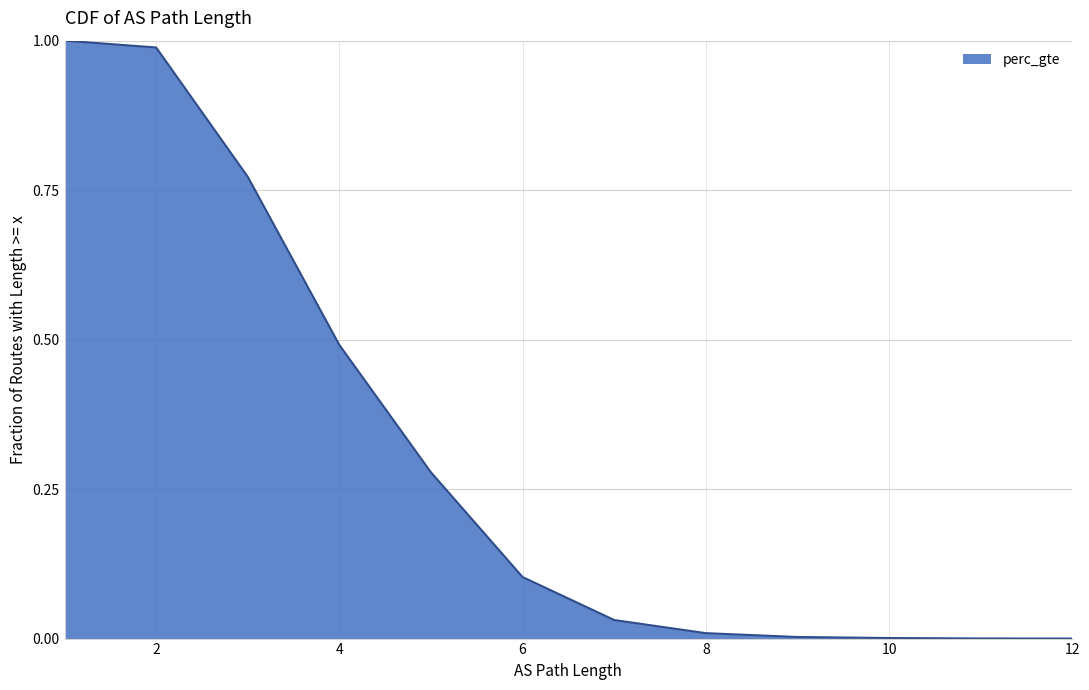

What is the change in value from 2 to 12?

-1.0